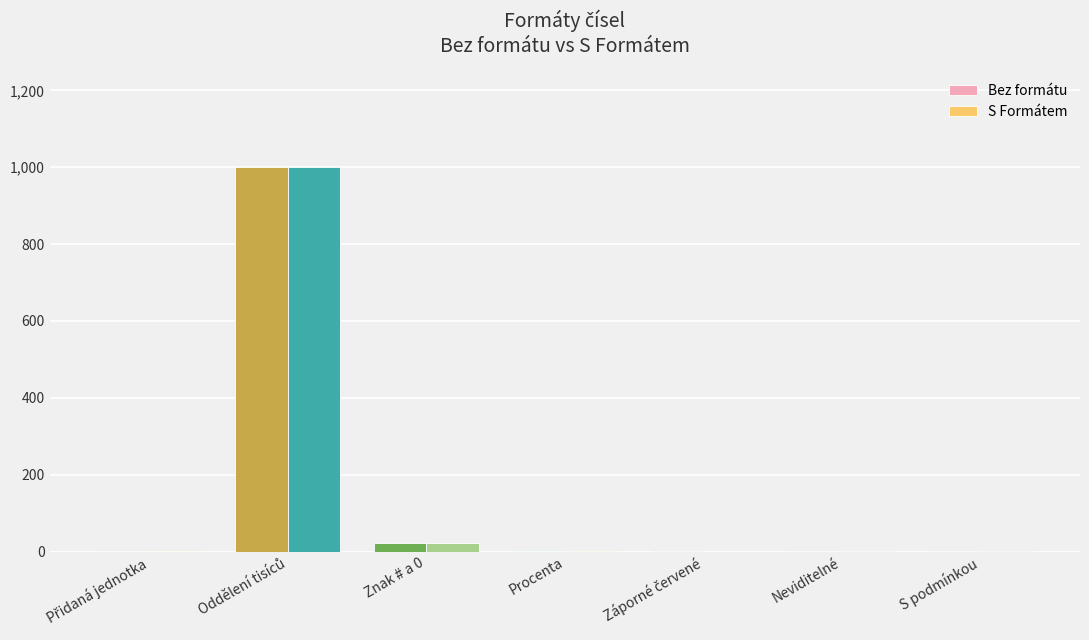

True or false: S Formátem has a value of -552.3 at Záporné červené.

False